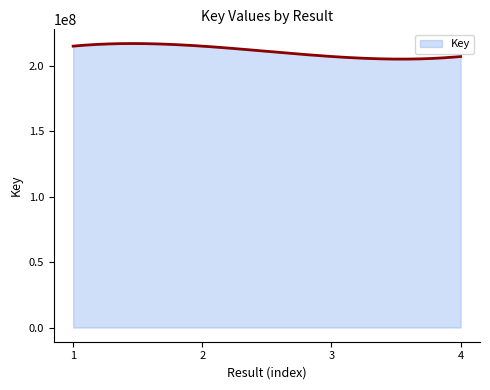

What is the average value?

211225558.6